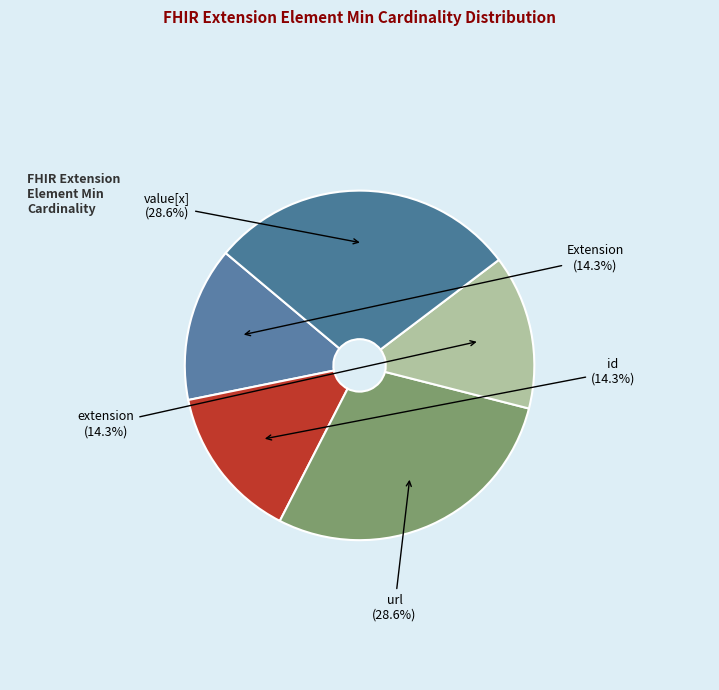

Which category has the biggest portion of the pie?

Extension.url